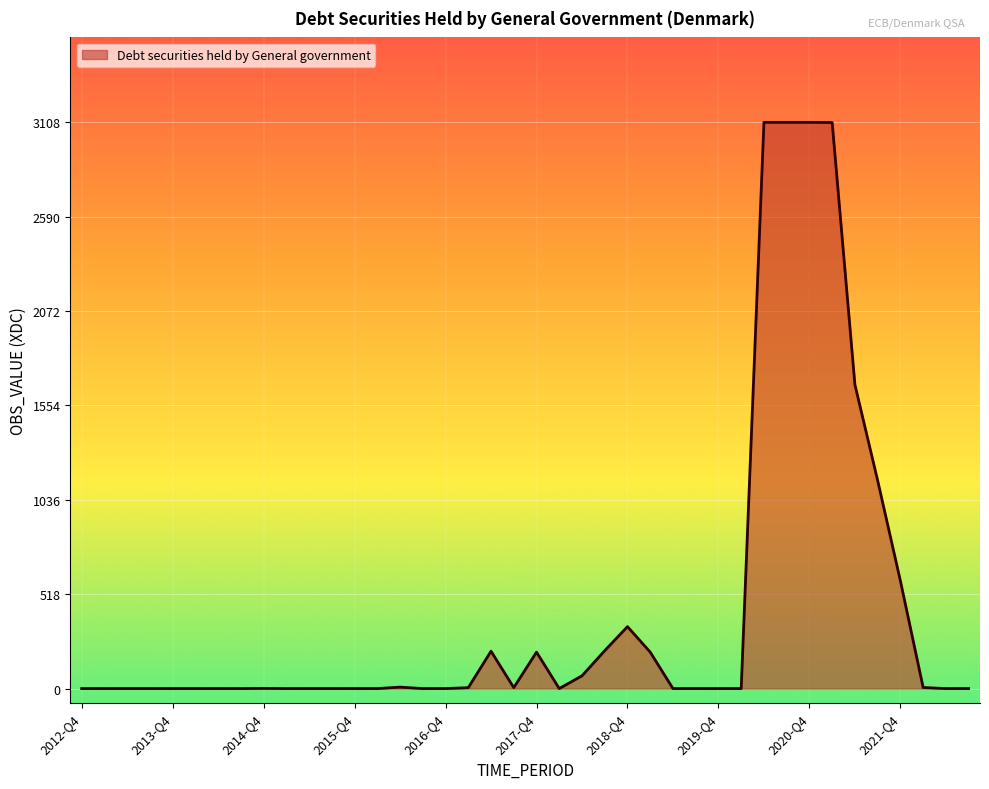

What is the value of the 26th point from the left?

200